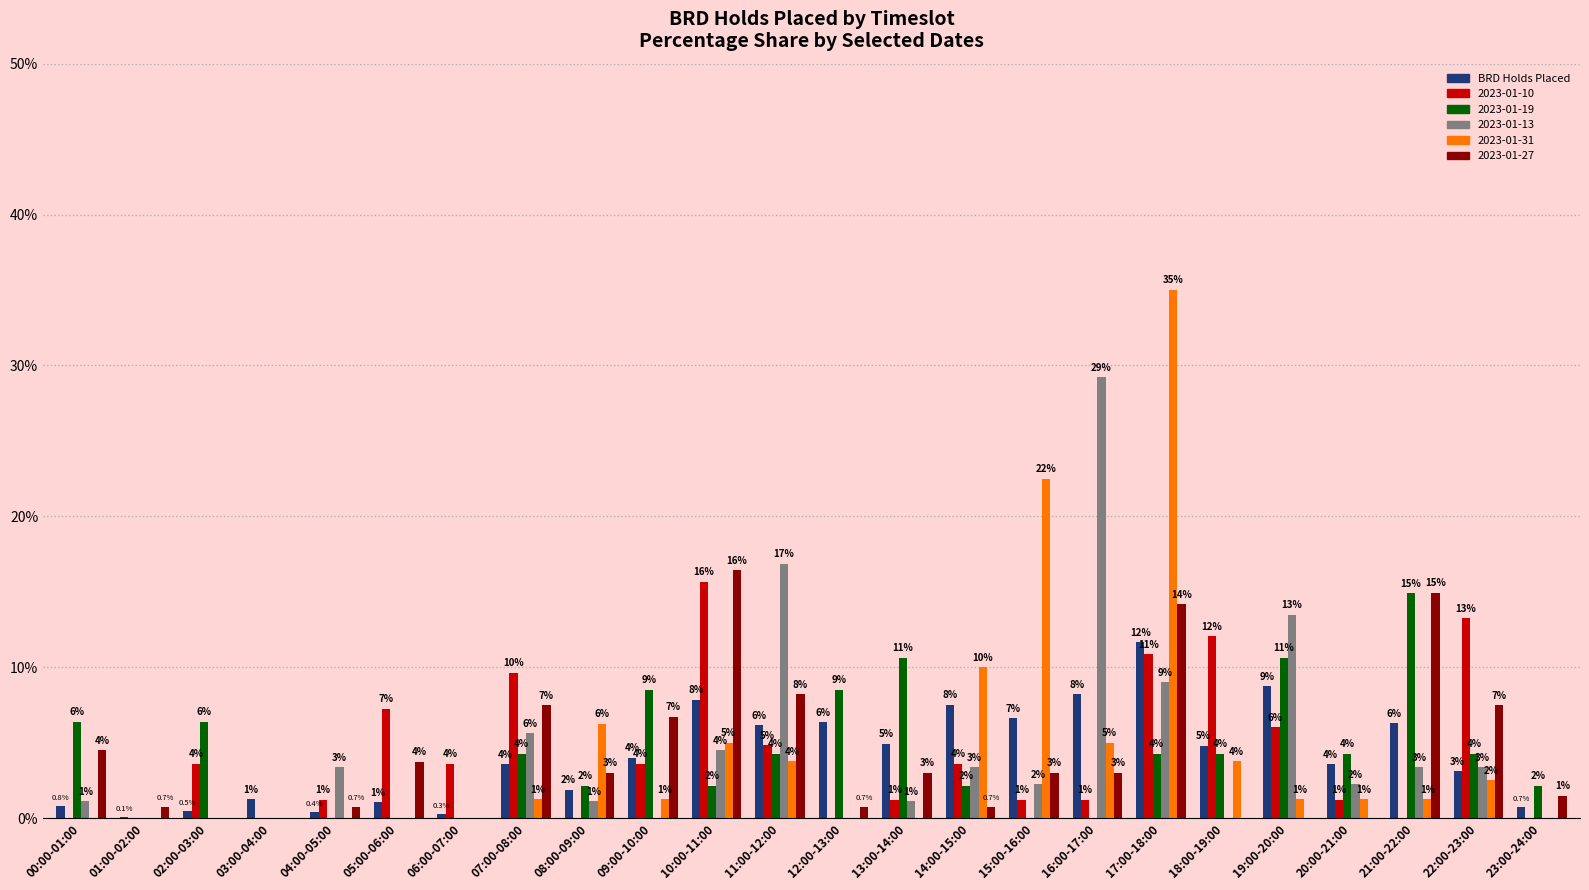

Where is 2023-01-31 nearest to the value 17?

15:00-16:00